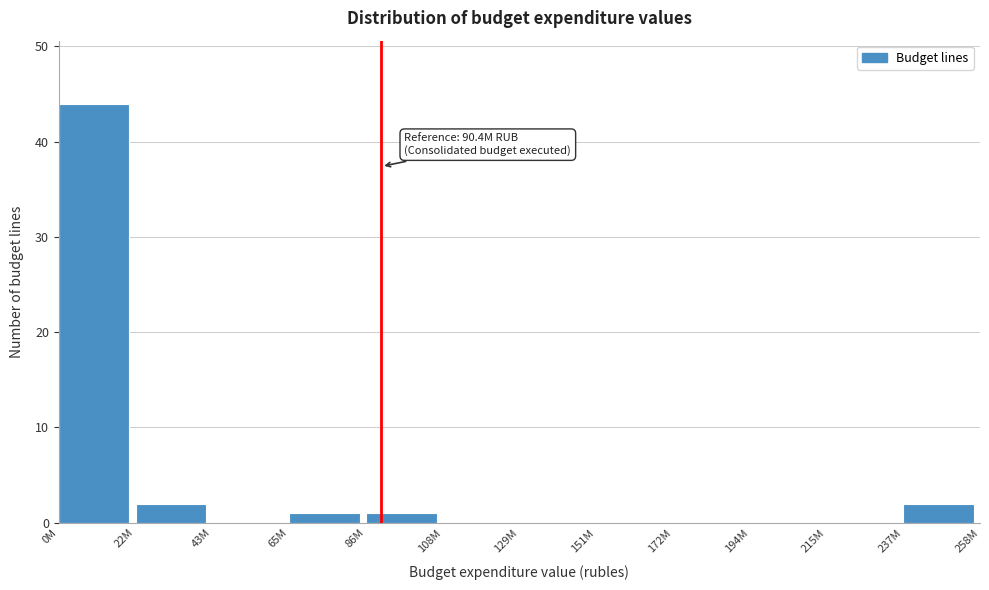

Reading left to right, transcribe all the data shown in this chart.

0M=44	22M=2	43M=0	65M=1	86M=1	108M=0	129M=0	151M=0	172M=0	194M=0	215M=0	237M=2